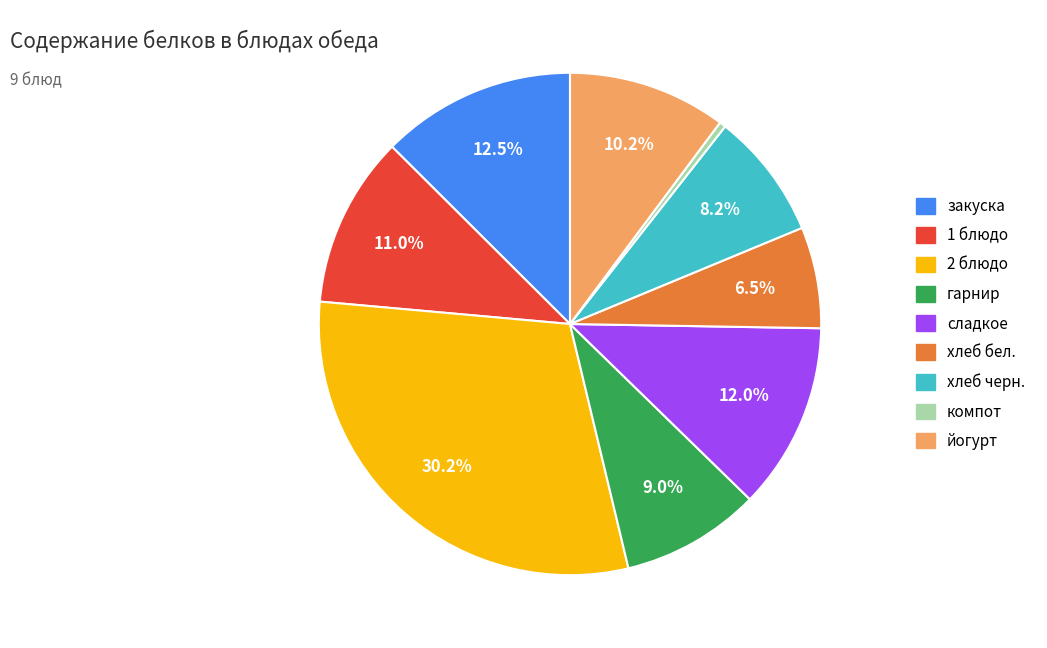

To the nearest percent, what is the difference between the гарнир and хлеб бел. slice percentages?

2%